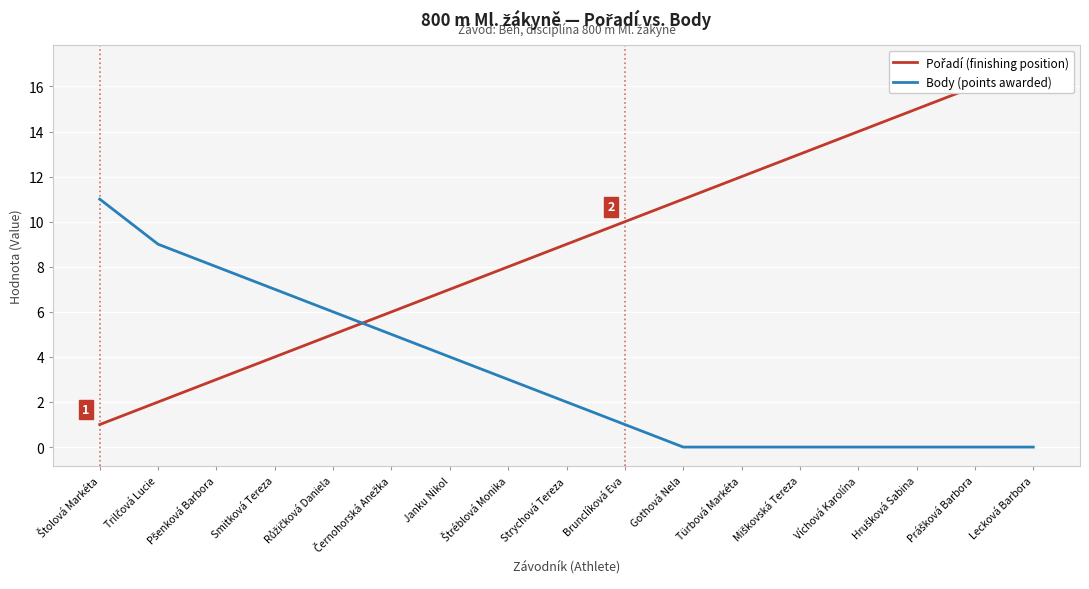

What is the difference between the highest and lowest values at Strychová Tereza?

7